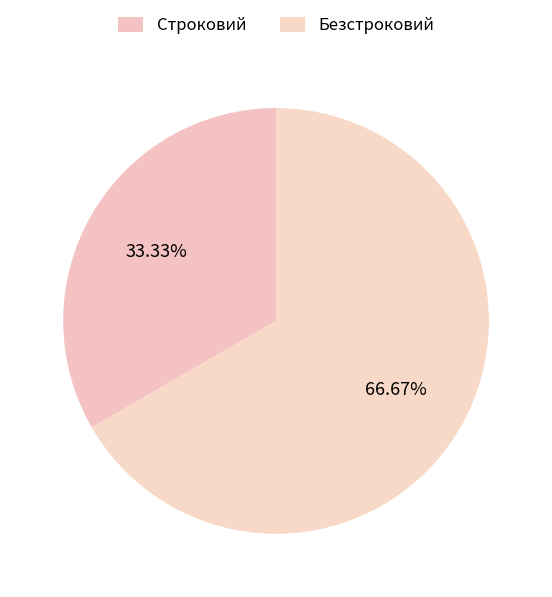

Count the number of slices in the pie.

2